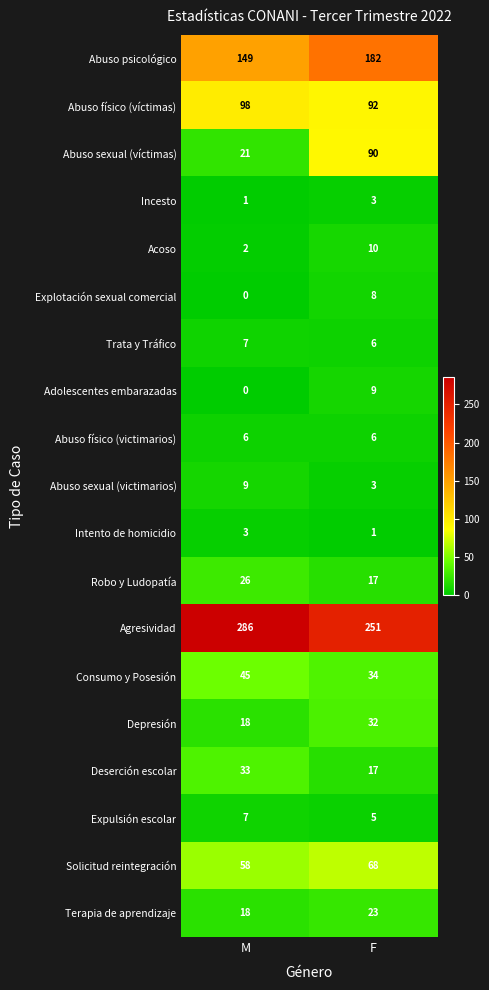

Where is Acoso nearest to the value 6?

M